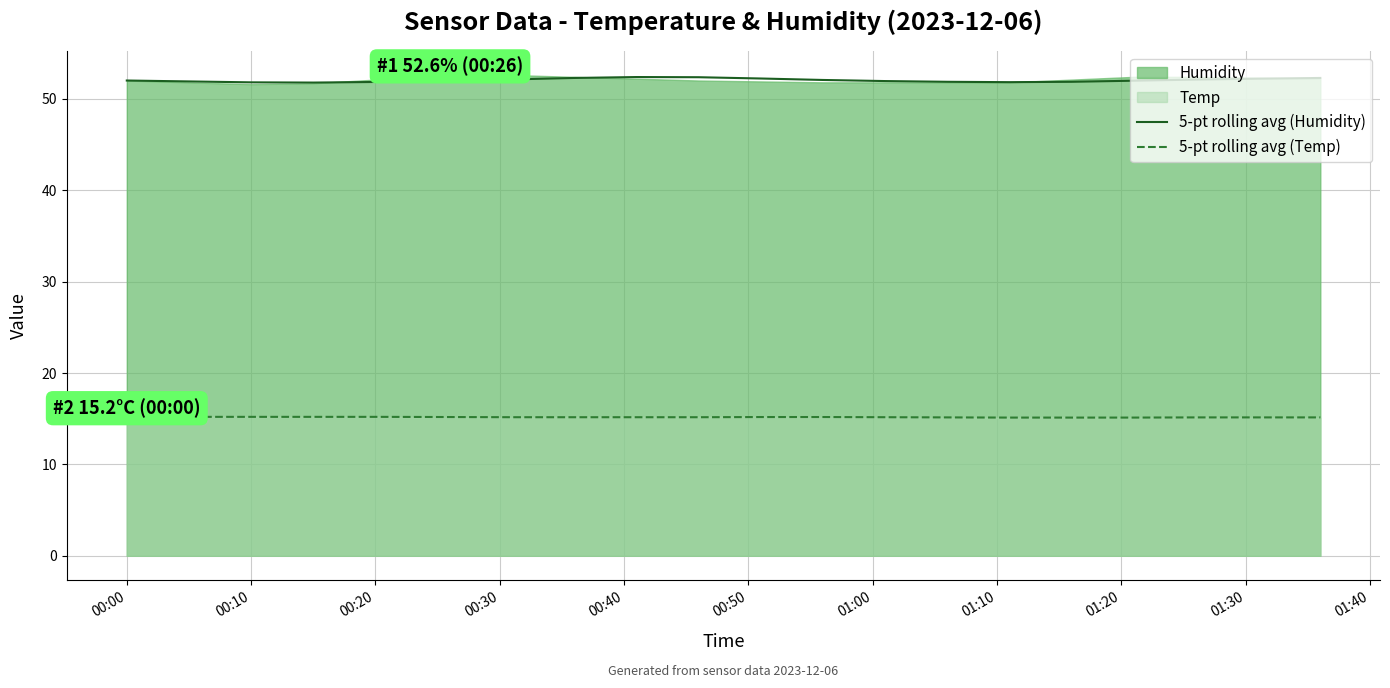

Reading left to right, transcribe all the data shown in this chart.

5-pt rolling avg (Humidity): 52.0	51.9	51.8	51.8	51.8	52.0	52.1	52.3	52.4	52.4	52.2	52.1	51.9	51.9	51.8	51.9	52.0	52.1	52.2	52.3
5-pt rolling avg (Temp): 15.2	15.2	15.2	15.2	15.2	15.2	15.2	15.2	15.2	15.2	15.2	15.2	15.2	15.1	15.1	15.1	15.1	15.1	15.1	15.1